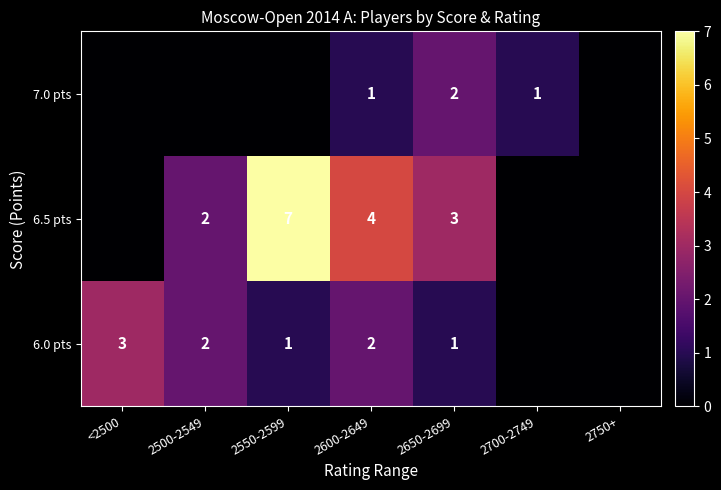

The value of 6.5 pts at 2550-2599 is 7. True or false?

True